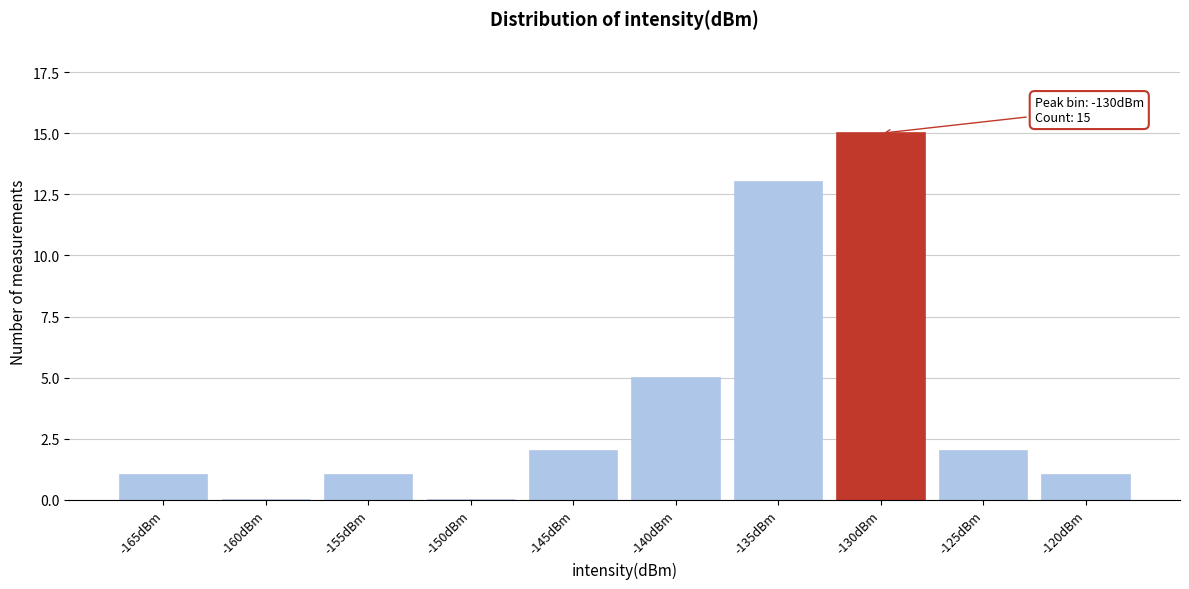

Reading left to right, transcribe all the data shown in this chart.

-165dBm=1	-160dBm=0	-155dBm=1	-150dBm=0	-145dBm=2	-140dBm=5	-135dBm=13	-130dBm=15	-125dBm=2	-120dBm=1